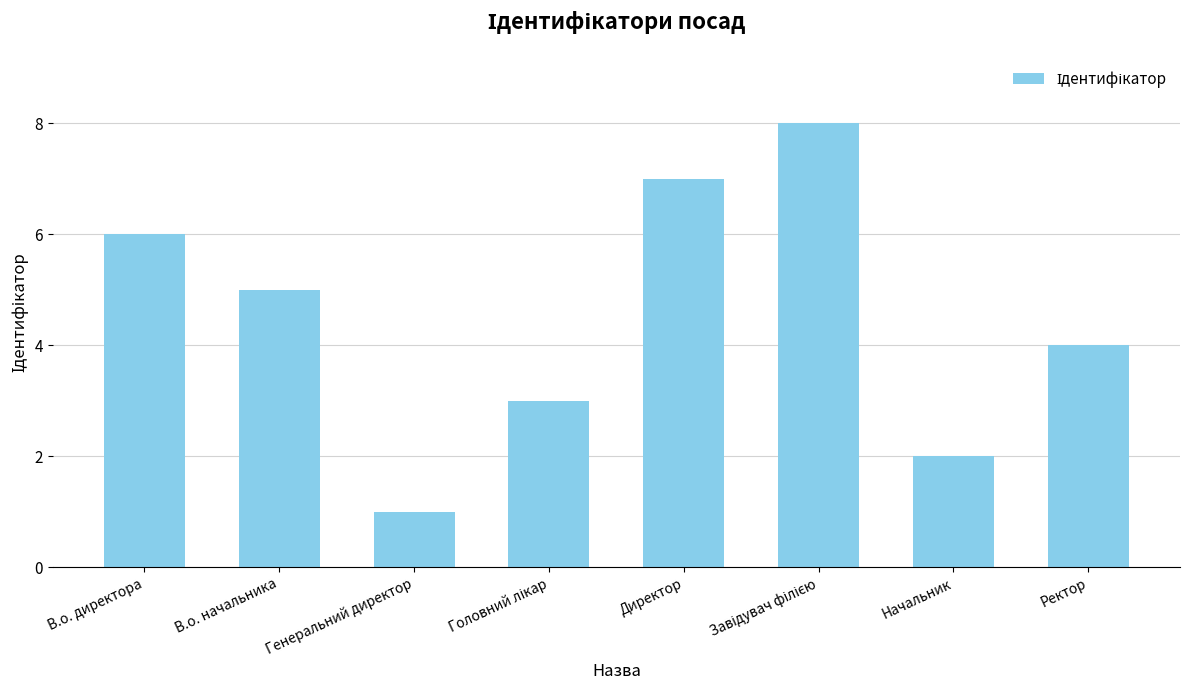

What is the value of the 6th bar from the left?

8